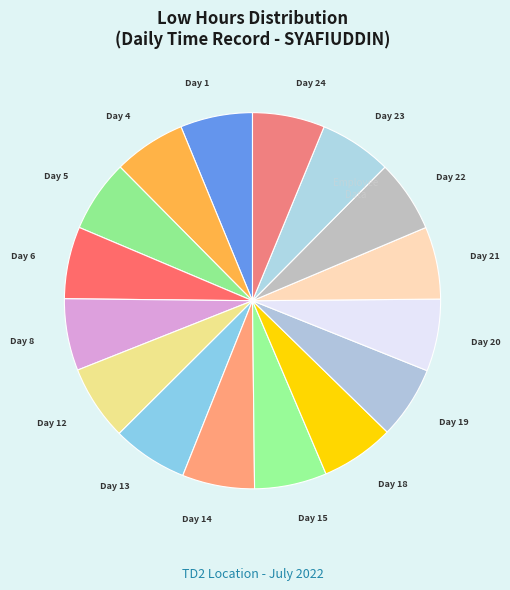

How many slices are in this pie chart?

16